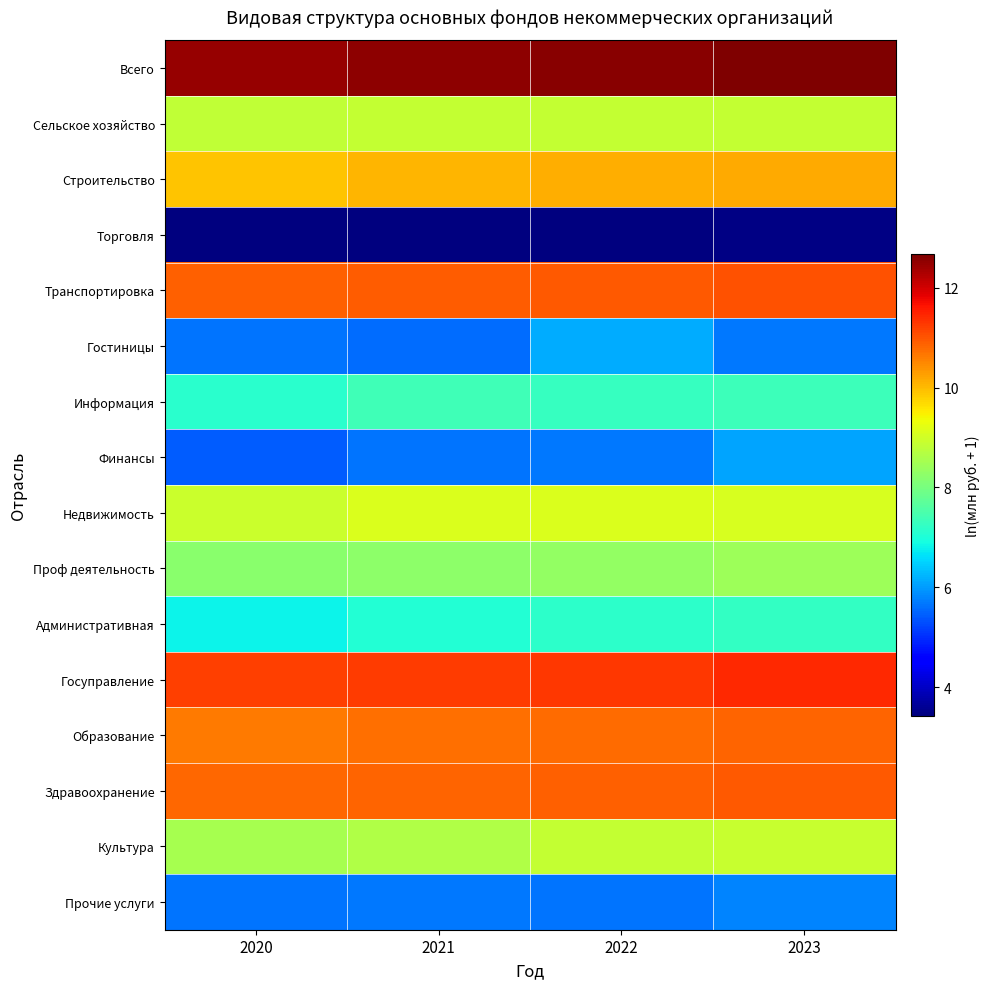

Between 2021 and 2022, which series saw the biggest shift?

Гостиницы